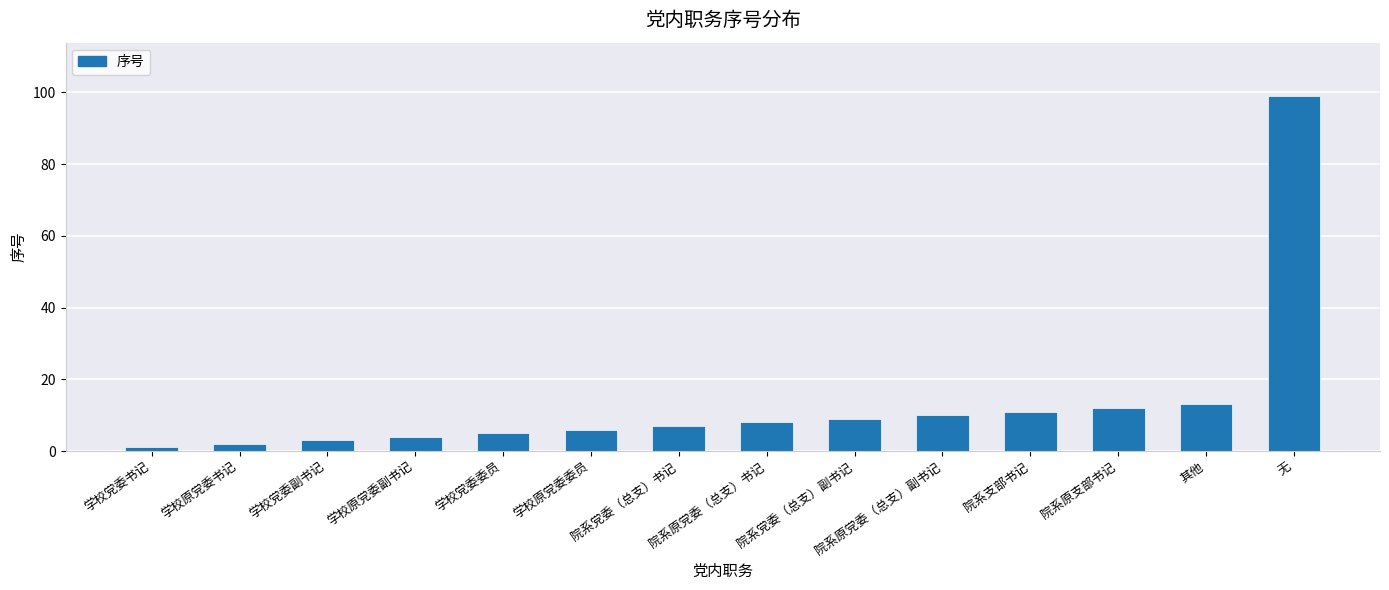

What is the label of the 7th bar from the right?

院系原党委（总支）书记